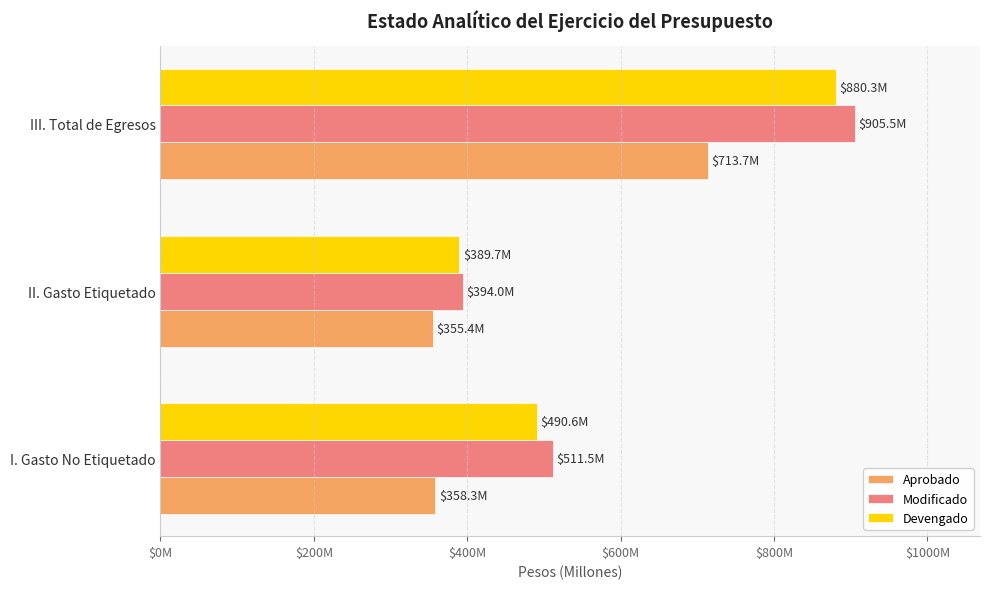

What are all the series names shown in the legend?

Aprobado, Modificado, Devengado